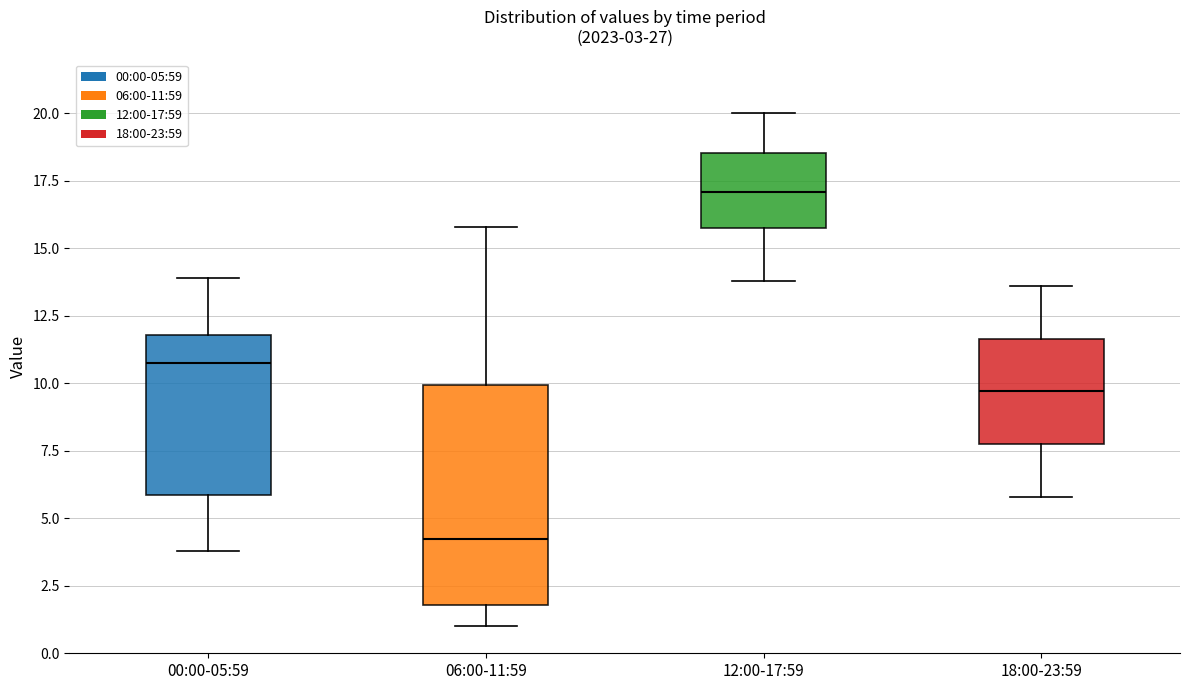

Which box is the tallest, from its lower edge to its upper edge?

06:00-11:59